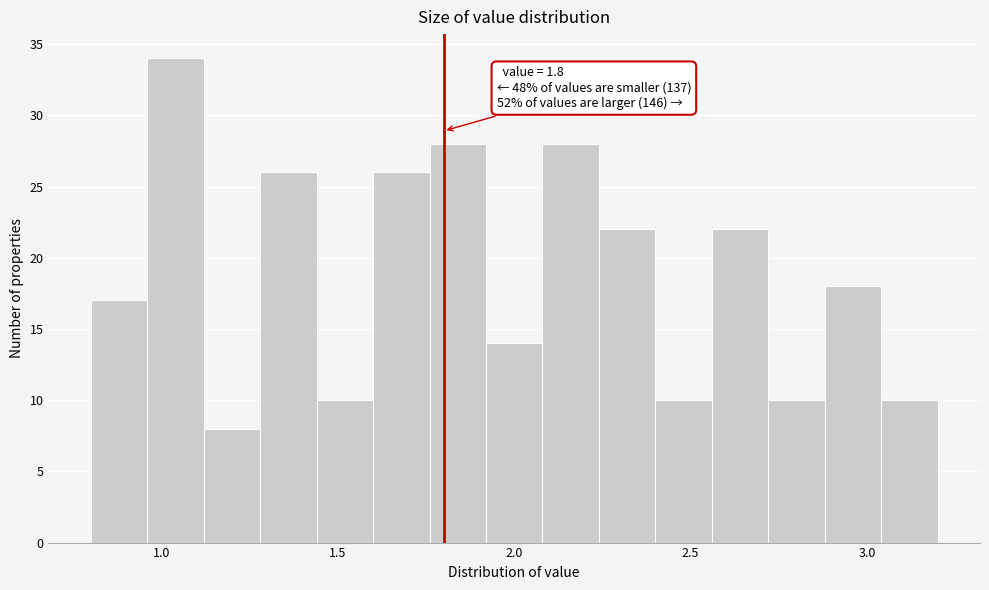

Read against the x-axis, roughly where is the centre of the tallest bar?

1.05